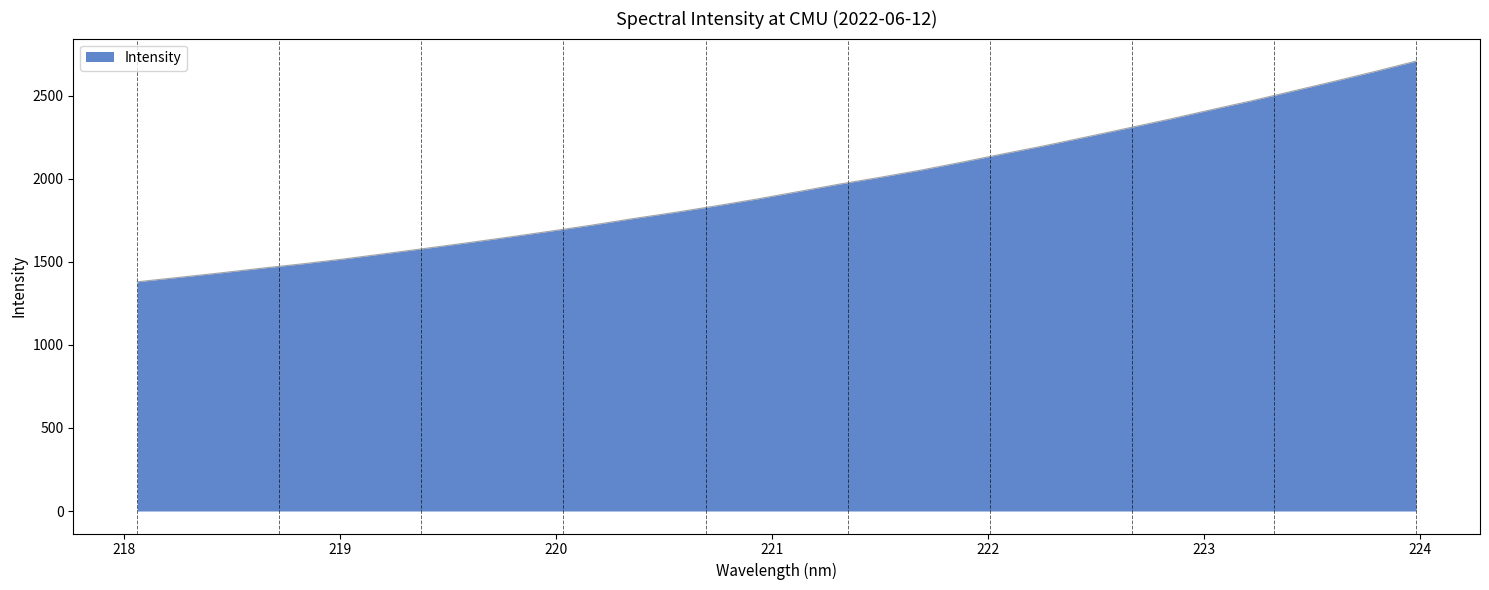

What is the minimum value shown in the chart?

1379.4